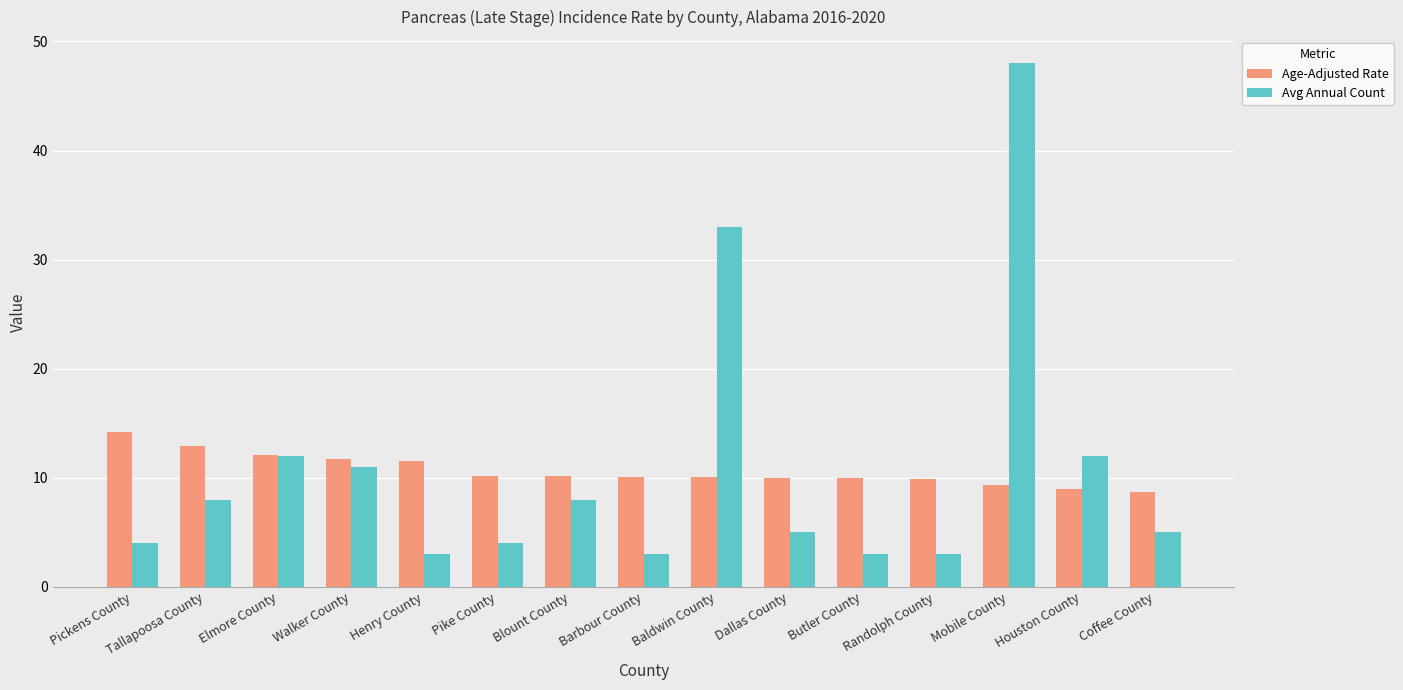

Which series changed the most between Blount County and Barbour County?

Avg Annual Count